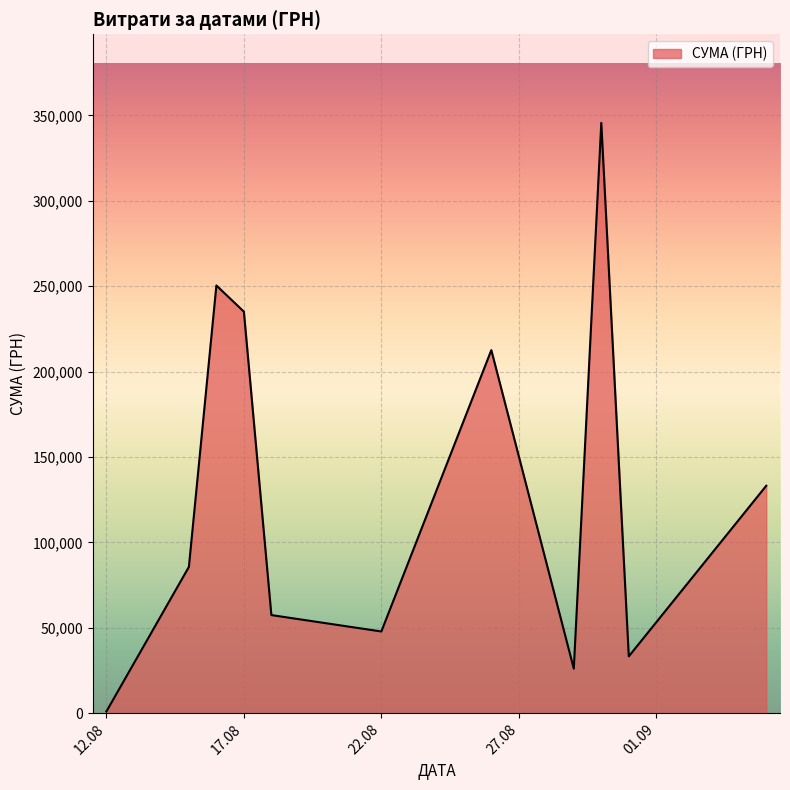

How many lines are shown in the chart?

1